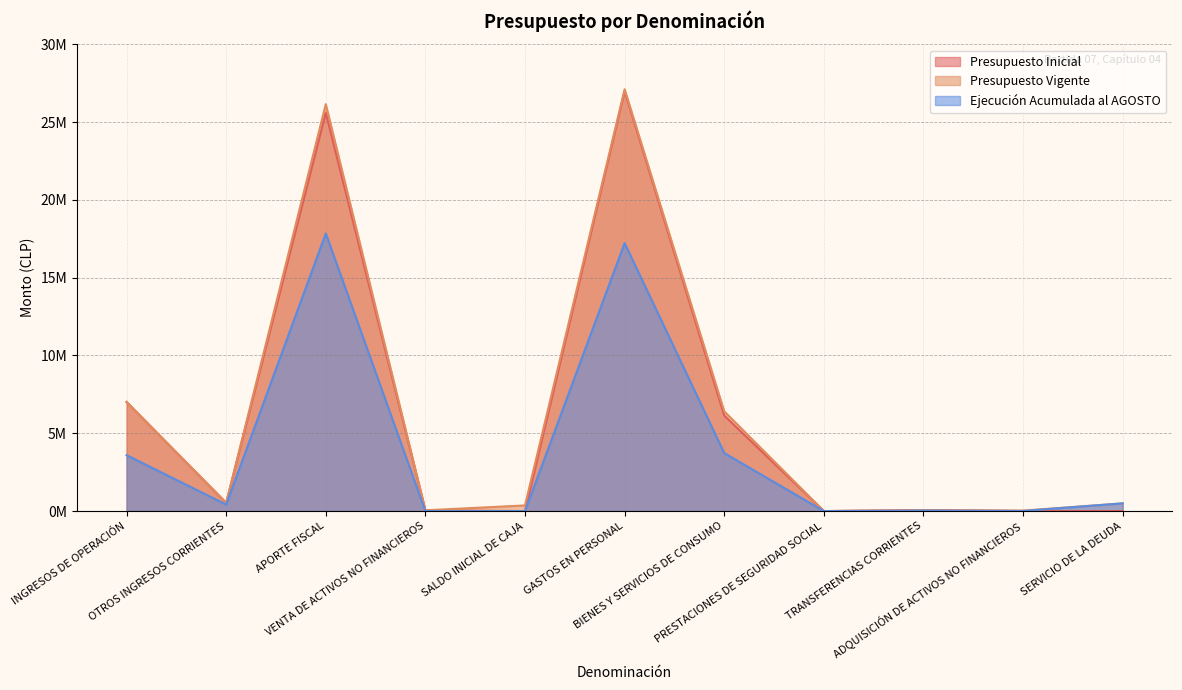

What value does the Ejecución Acumulada al AGOSTO series have at APORTE FISCAL?

17844031